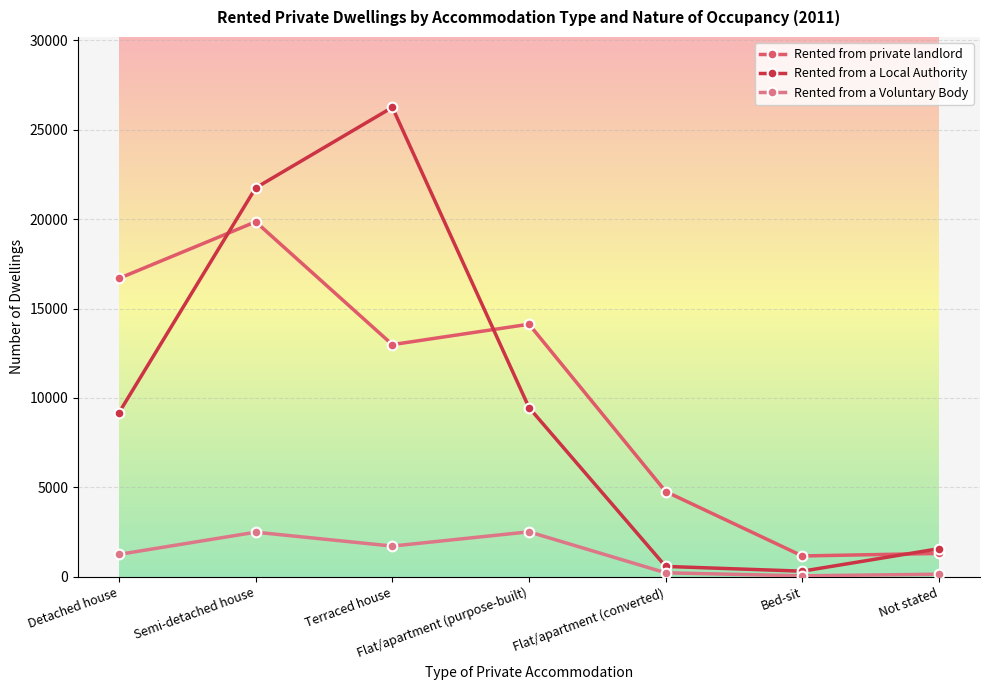

At which category is the sum across all series the highest?

Semi-detached house